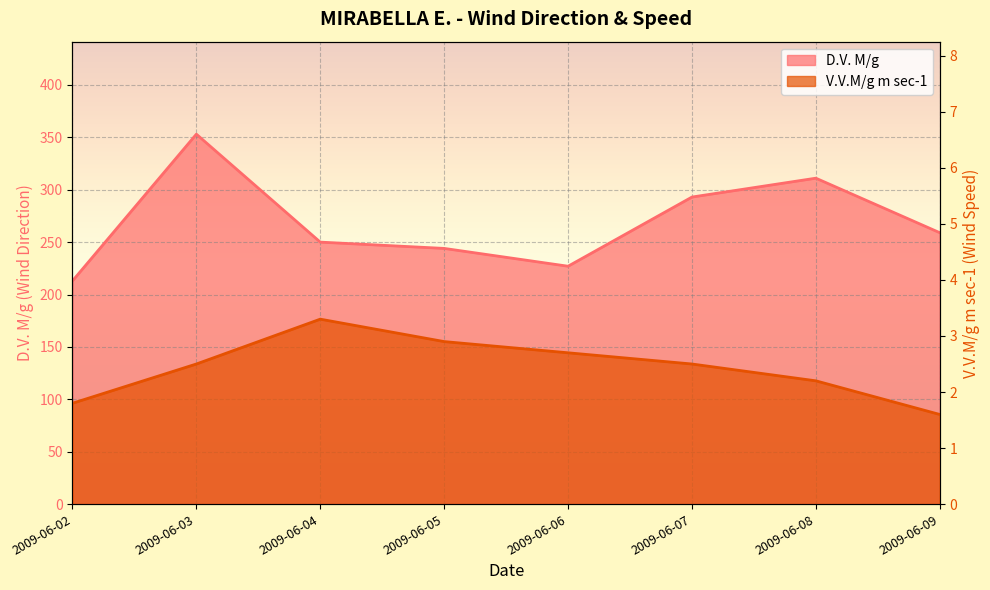

What is the approximate value of V.V.M/g m sec-1 at 2009-06-03?

2.5